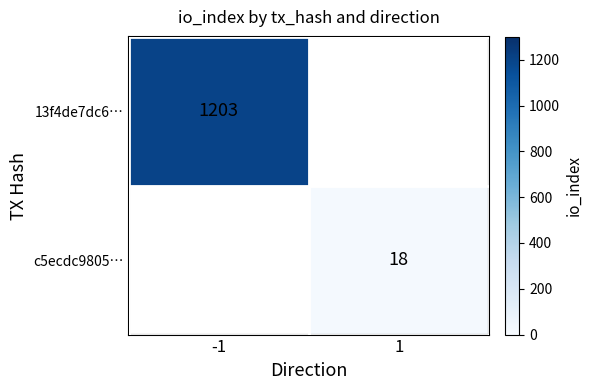

Count the number of categories in the chart.

2